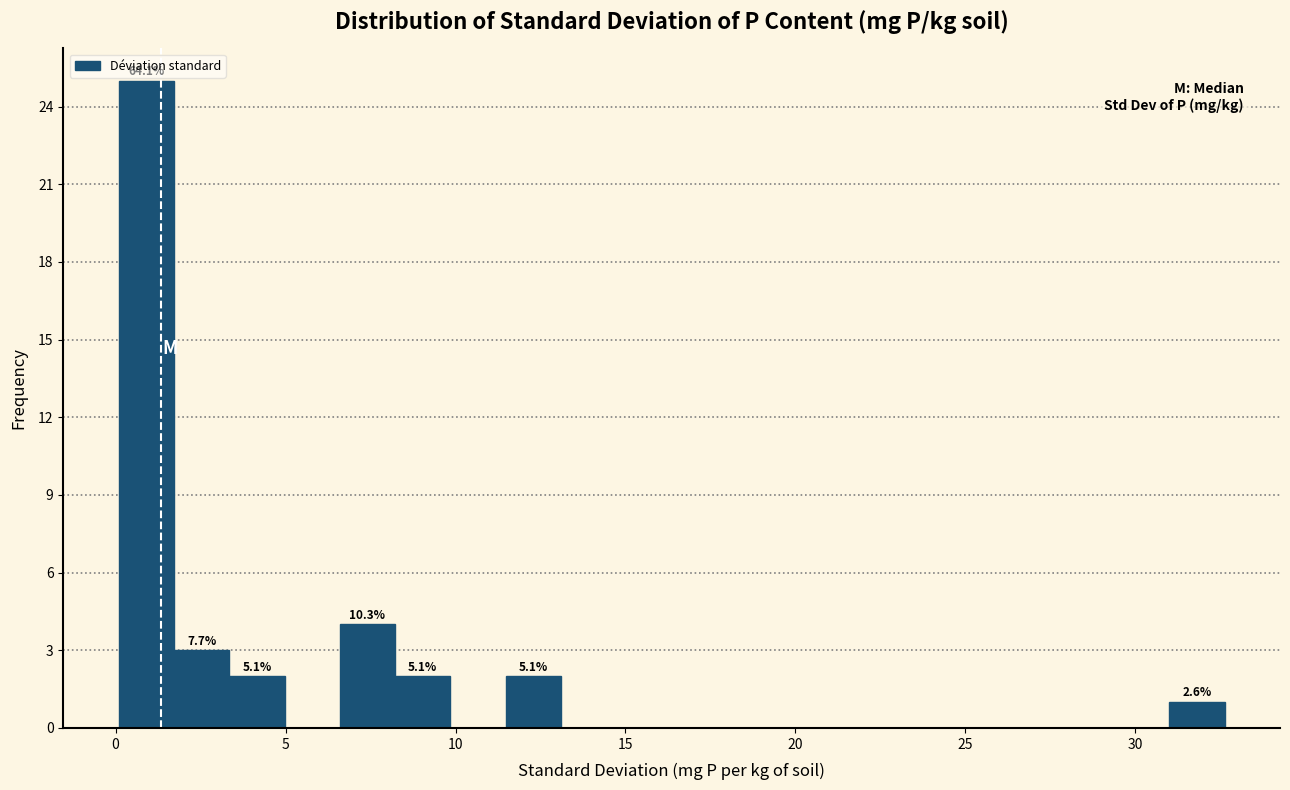

Around what value on the x-axis is the tallest bar? Give the approximate position of its centre, as read against the axis.

1.0